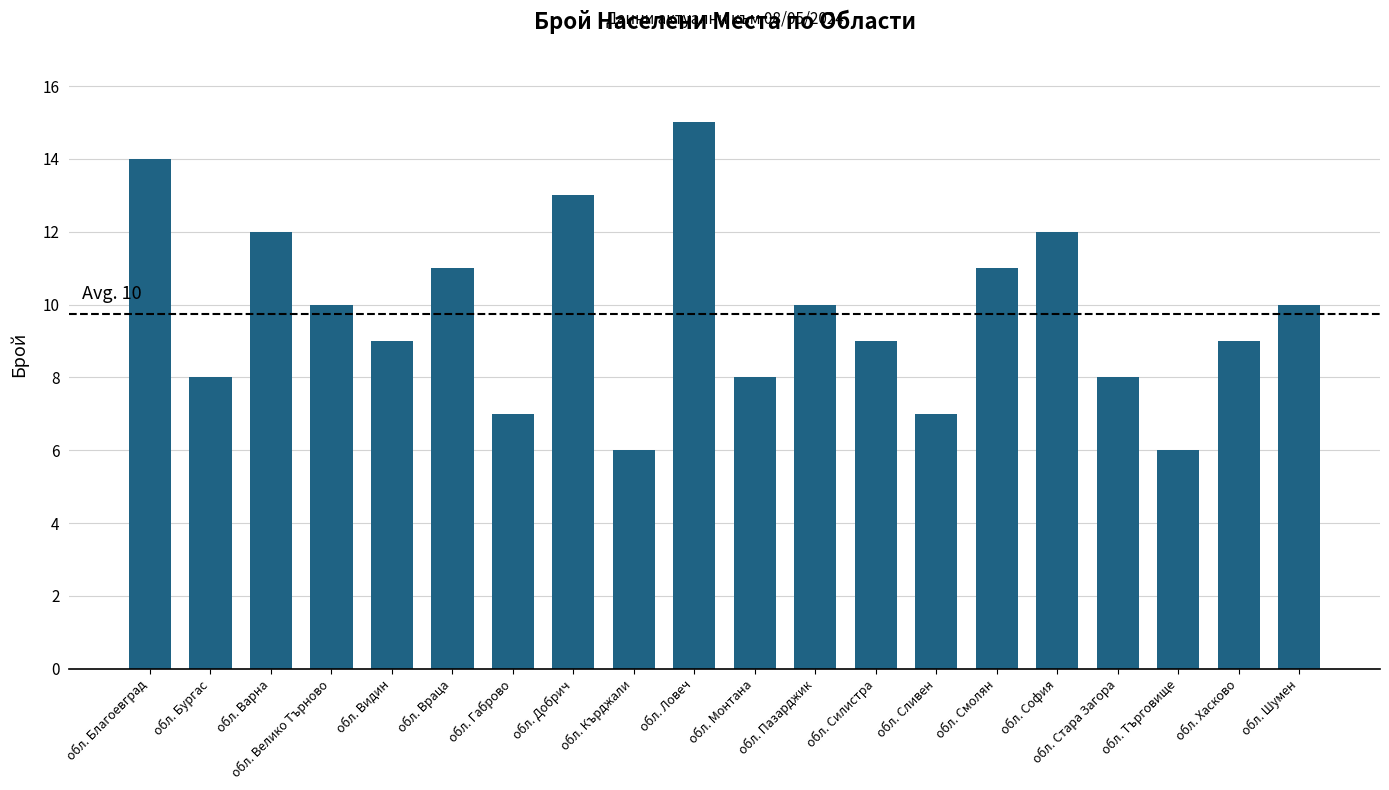

What is the minimum value shown in the chart?

6